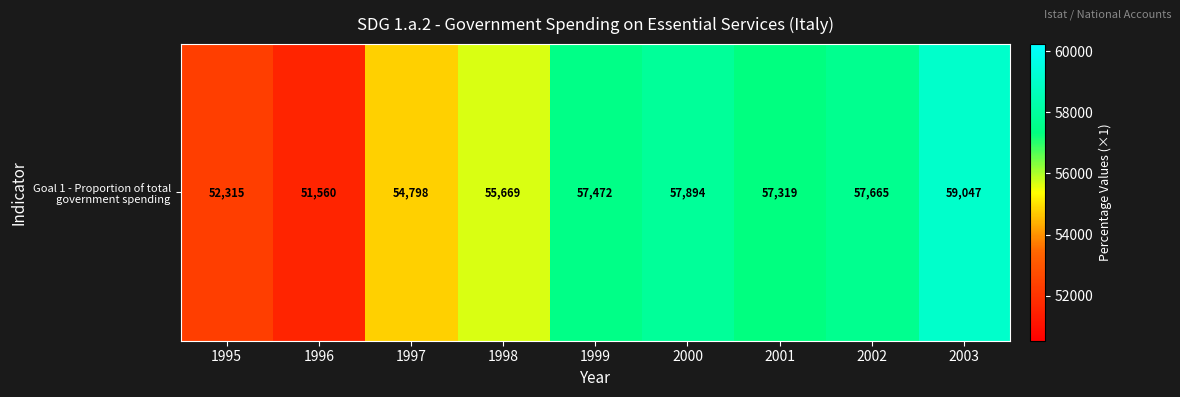

Between 1995 and 1997, which is larger?

1997